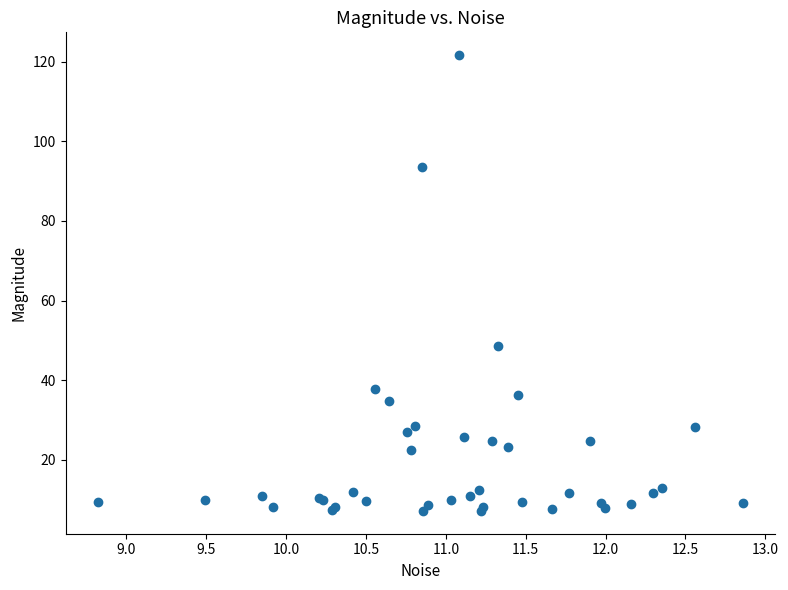

What Y value in the scatter plot is closest to 64?

48.7